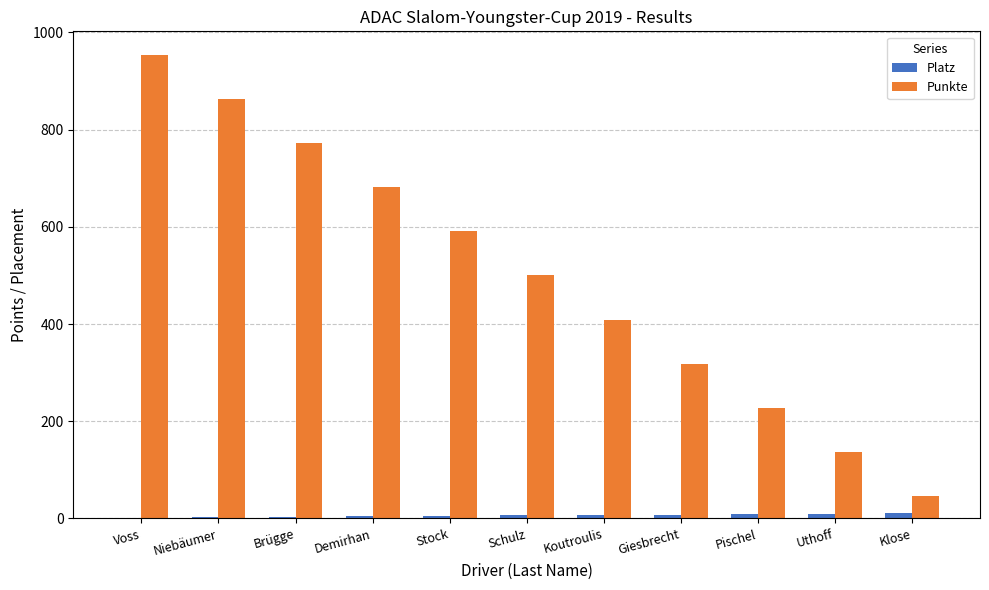

Between Brügge and Pischel, which series saw the biggest shift?

Punkte